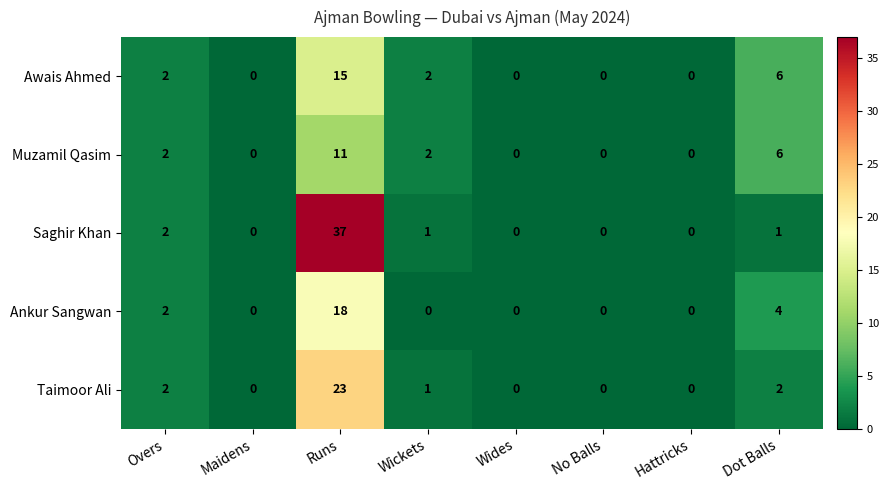

What is the difference between the maximum and minimum values in the Taimoor Ali series?

23